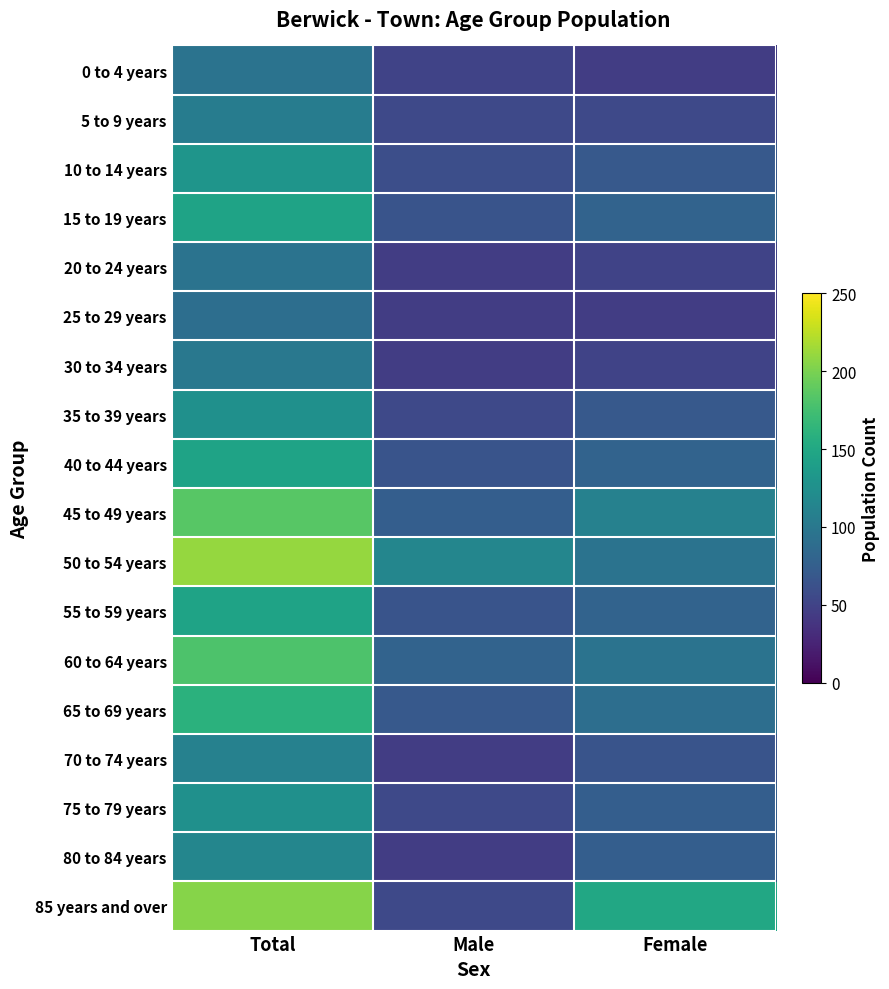

Reading left to right, what are all the values shown in this chart?

0 to 4 years: Total=95	Male=50	Female=45
5 to 9 years: Total=105	Male=55	Female=55
10 to 14 years: Total=130	Male=60	Female=70
15 to 19 years: Total=145	Male=65	Female=80
20 to 24 years: Total=95	Male=45	Female=50
25 to 29 years: Total=90	Male=45	Female=45
30 to 34 years: Total=100	Male=45	Female=50
35 to 39 years: Total=125	Male=55	Female=70
40 to 44 years: Total=145	Male=65	Female=80
45 to 49 years: Total=185	Male=75	Female=110
50 to 54 years: Total=210	Male=115	Female=95
55 to 59 years: Total=145	Male=65	Female=80
60 to 64 years: Total=180	Male=80	Female=95
65 to 69 years: Total=160	Male=70	Female=90
70 to 74 years: Total=110	Male=45	Female=65
75 to 79 years: Total=125	Male=55	Female=75
80 to 84 years: Total=115	Male=45	Female=75
85 years and over: Total=205	Male=55	Female=150